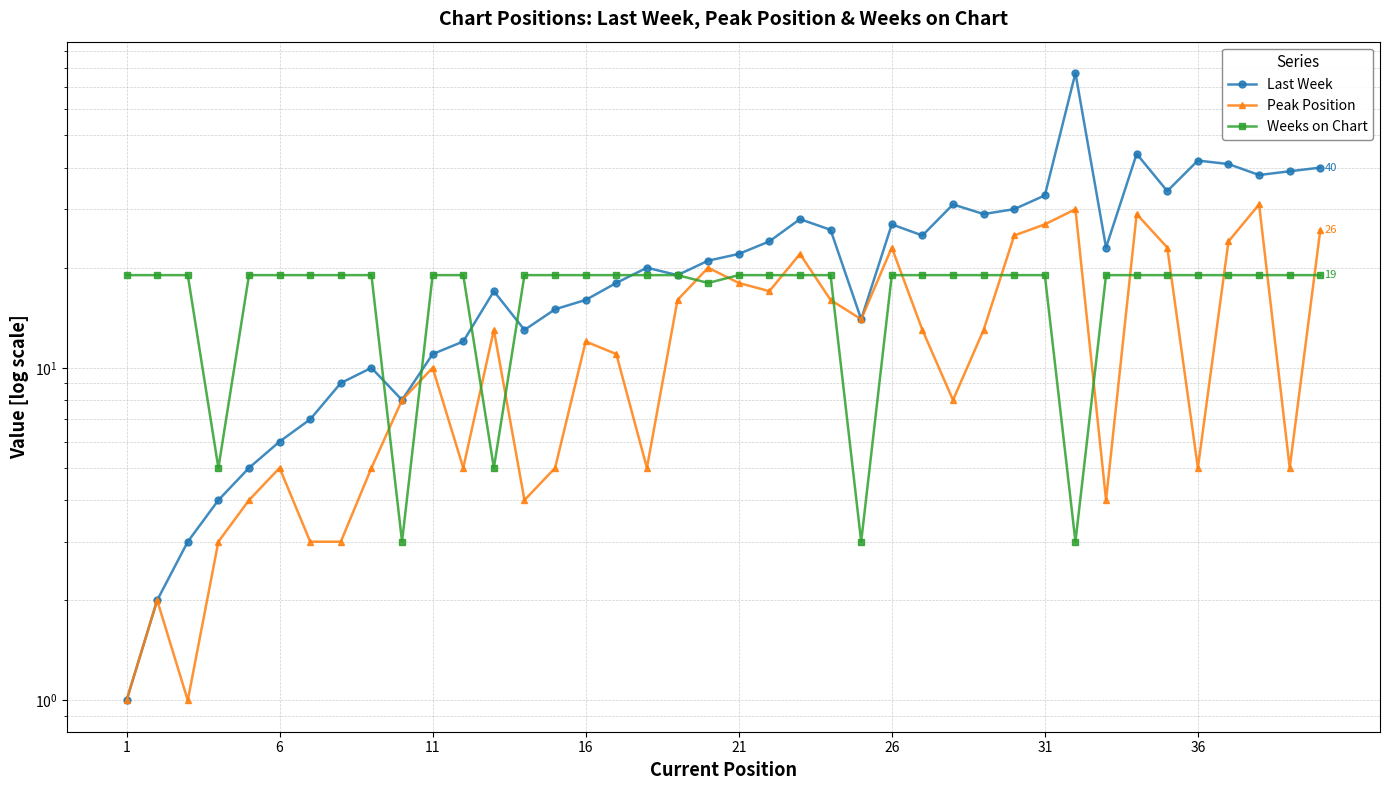

What is the difference between the second highest and second lowest values in the Peak Position series?

29